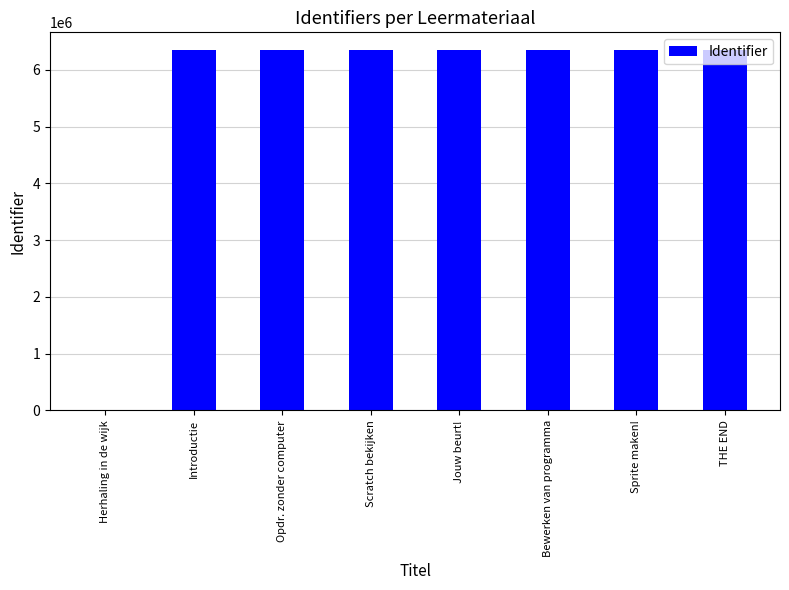

How many positive values are there?

7